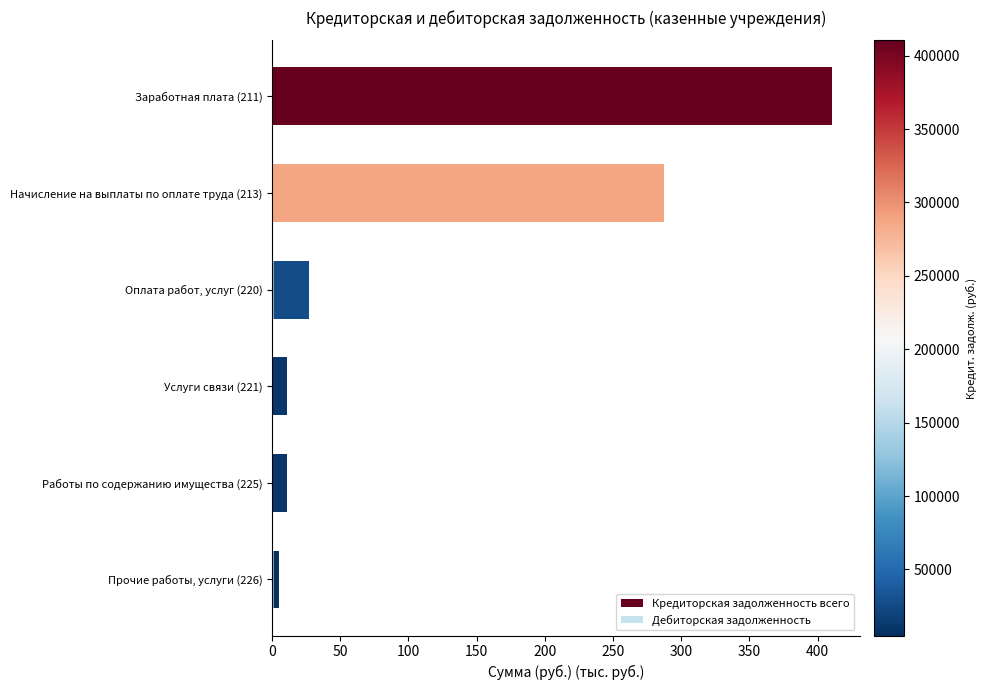

What is the average value of the Кредиторская задолженность всего series?

125.3